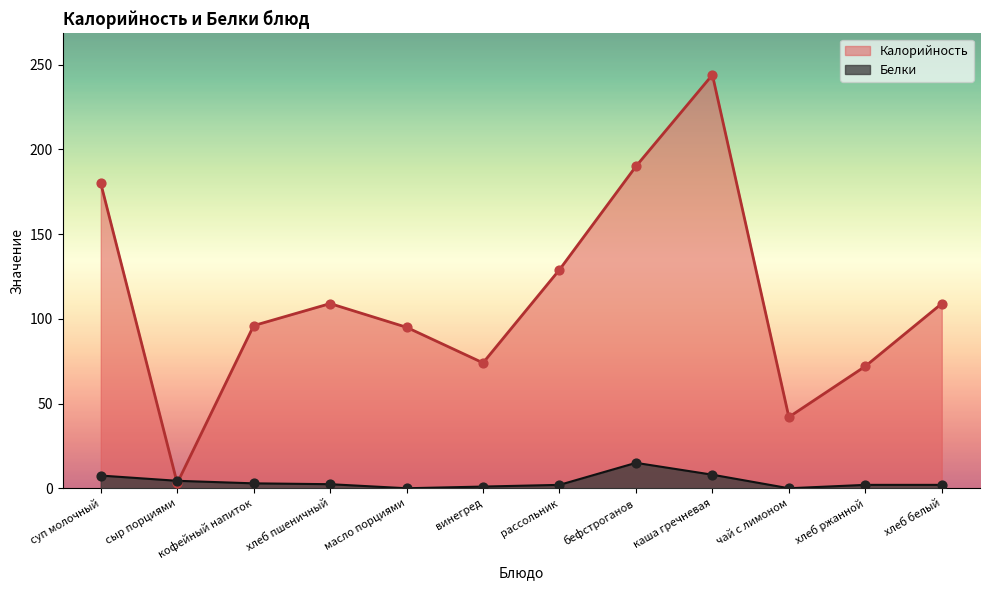

Which series has the largest total across all categories?

Калорийность